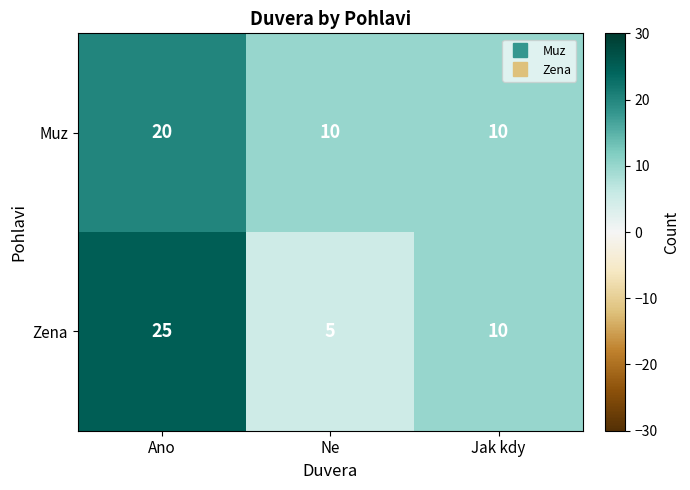

What is the sum of the Zena values at Ano and Ne?

30